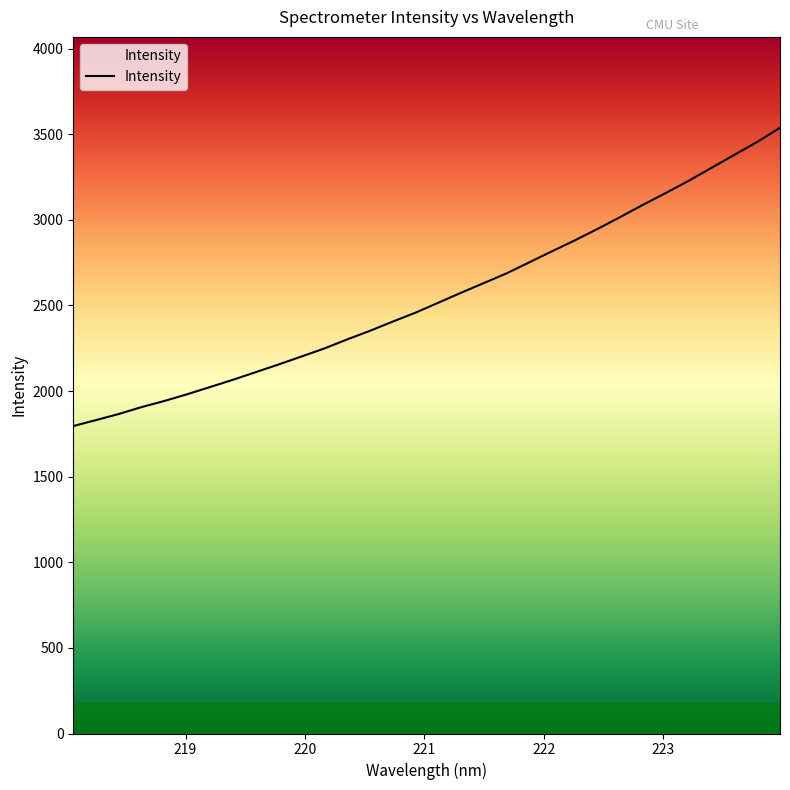

What is the difference between the maximum and minimum values?

1741.9